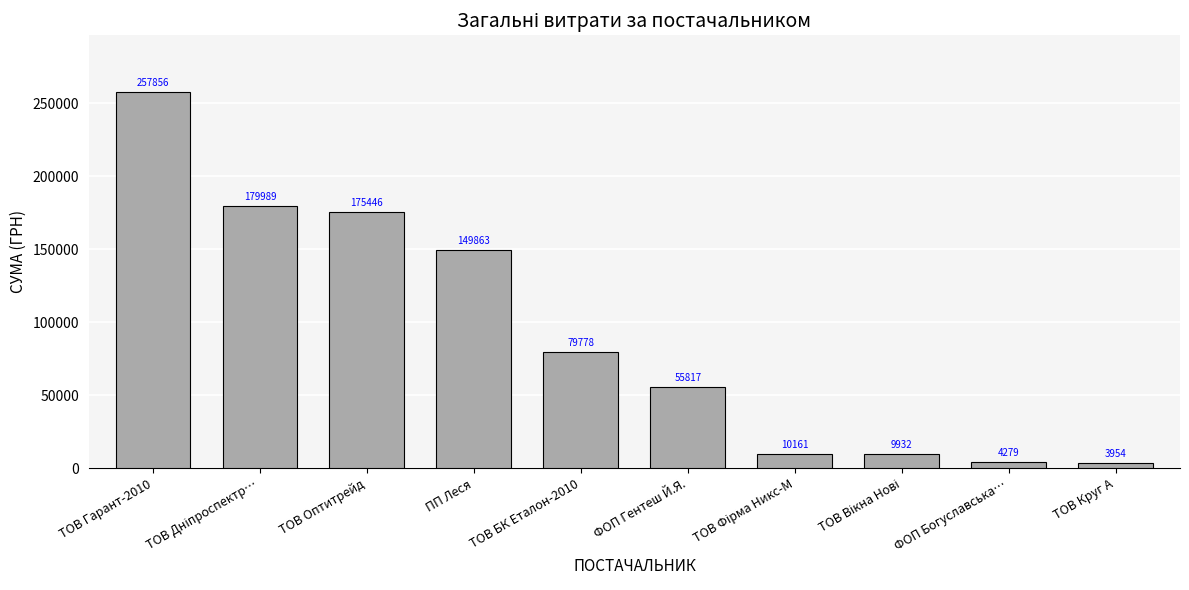

Which category has the highest value across all series?

ТОВ Гарант-2010